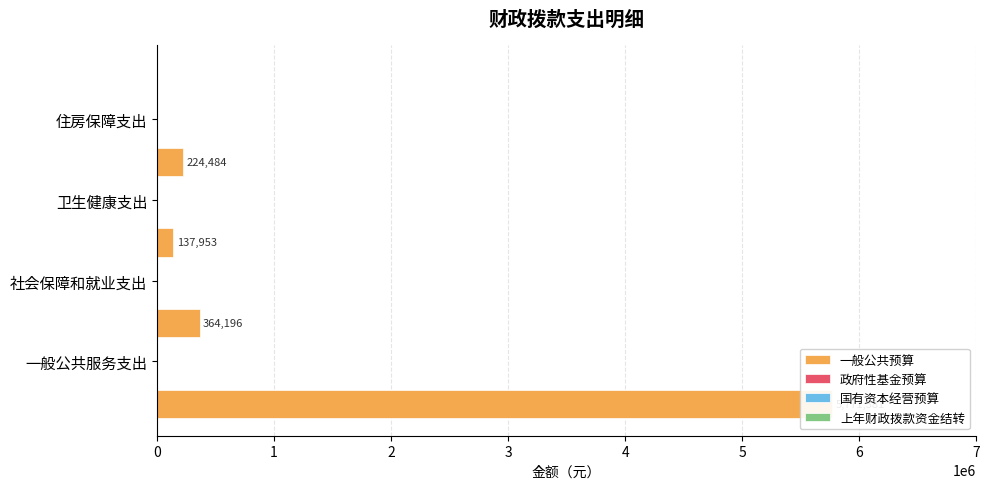

What are all the series names shown in the legend?

一般公共预算, 政府性基金预算, 国有资本经营预算, 上年财政拨款资金结转